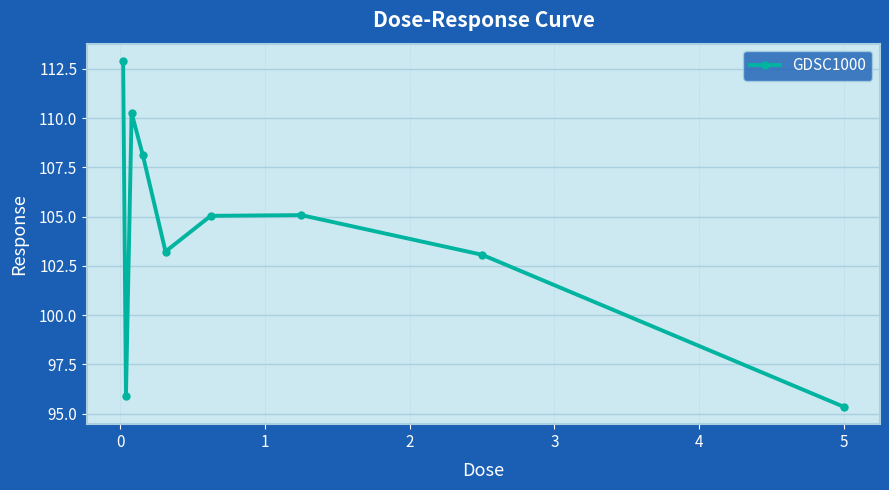

How many lines are shown in the chart?

1